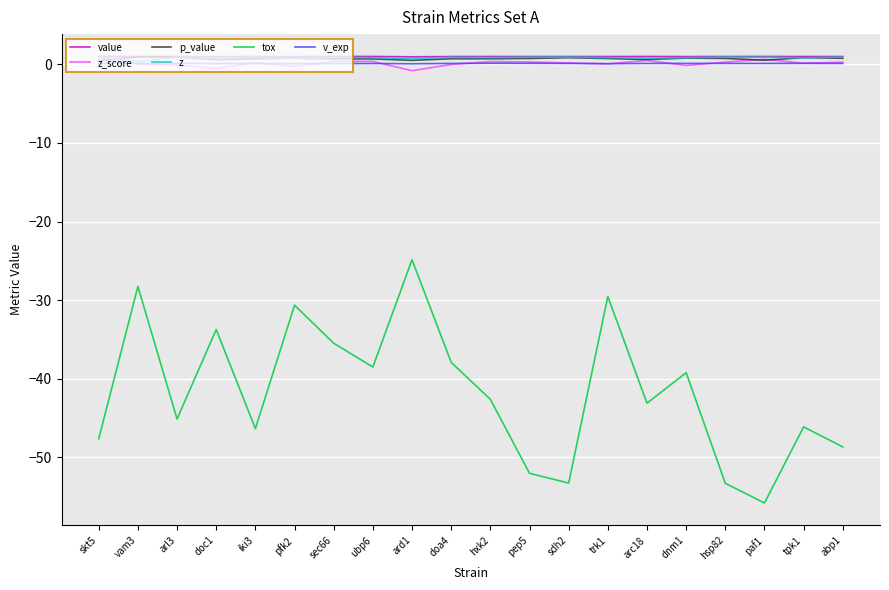

Which series has the largest range (max minus min)?

tox